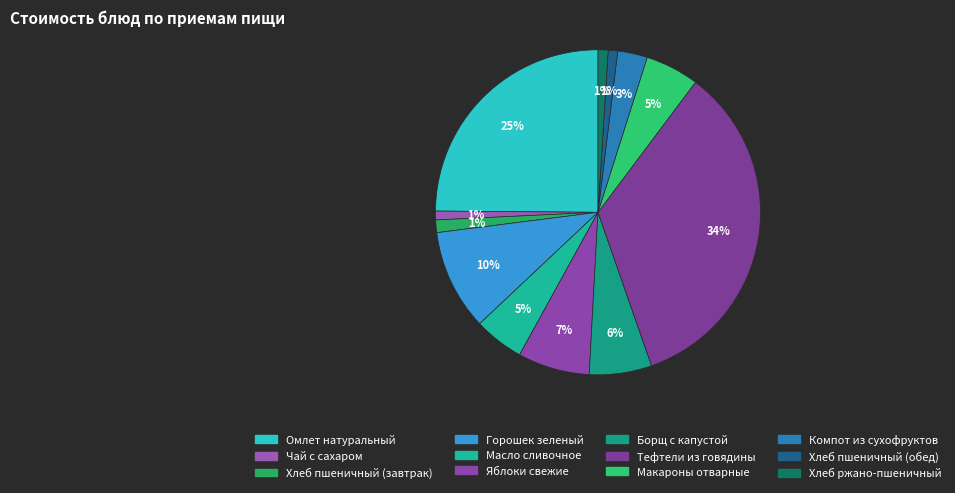

Count the number of slices in the pie.

12